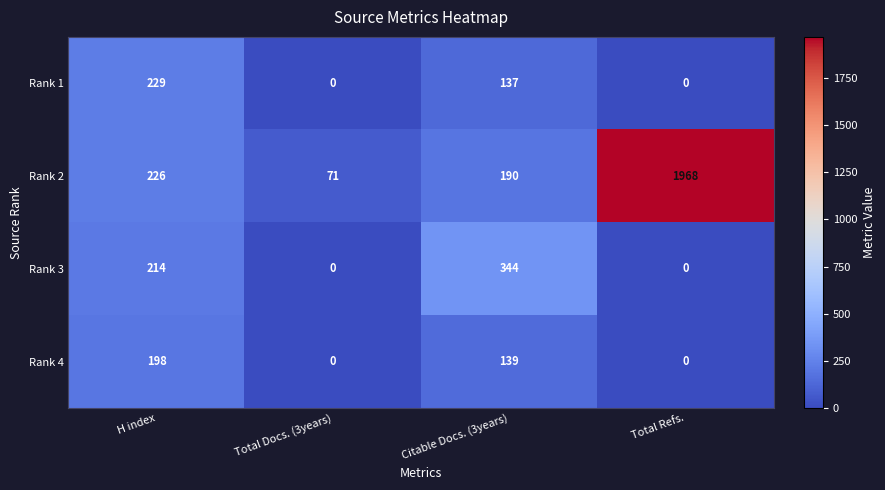

What is the total value across all series at Total Docs. (3years)?

71